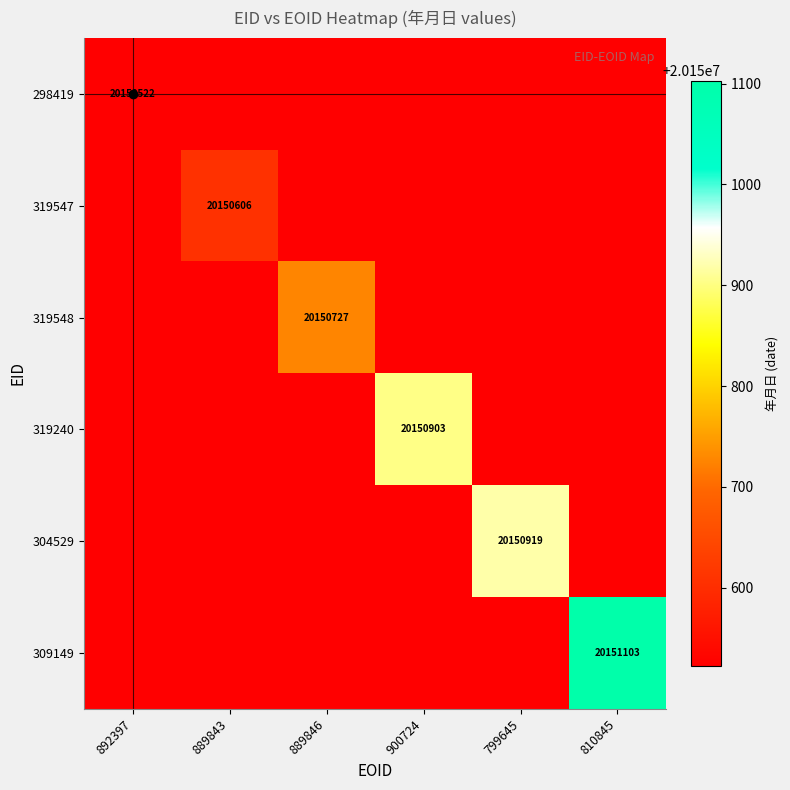

Which series has the largest total across all categories?

309149